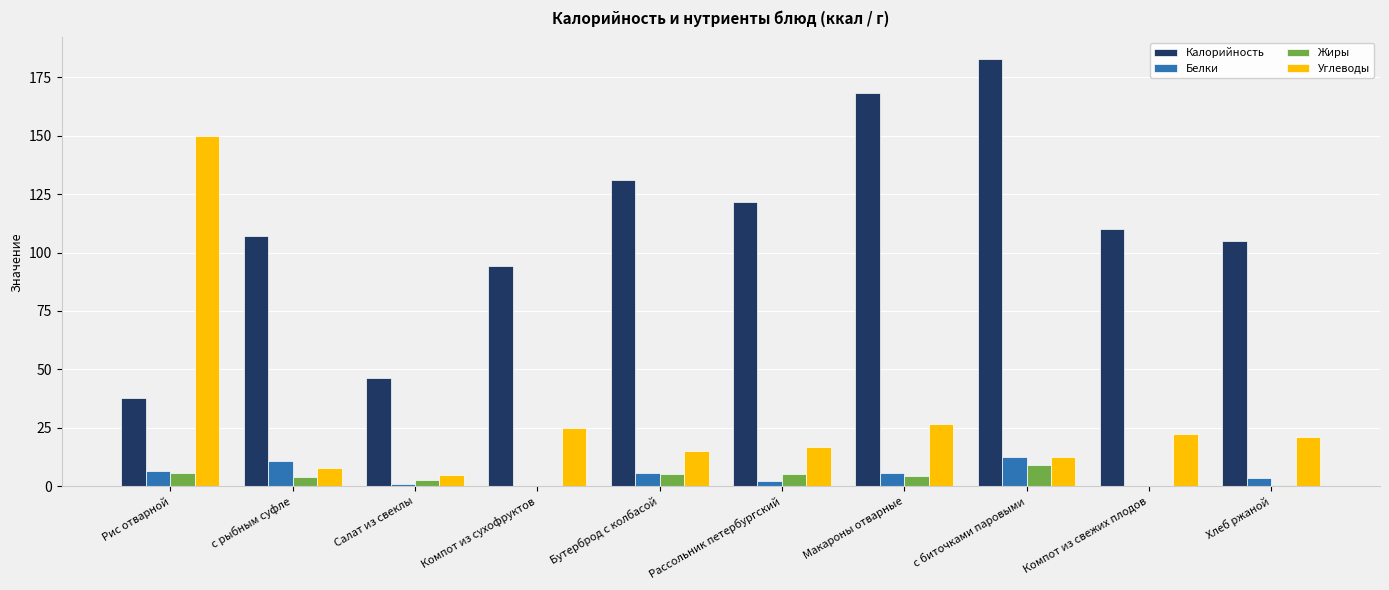

The Калорийность series shows 110.0 at Компот из свежих плодов. True or false?

True